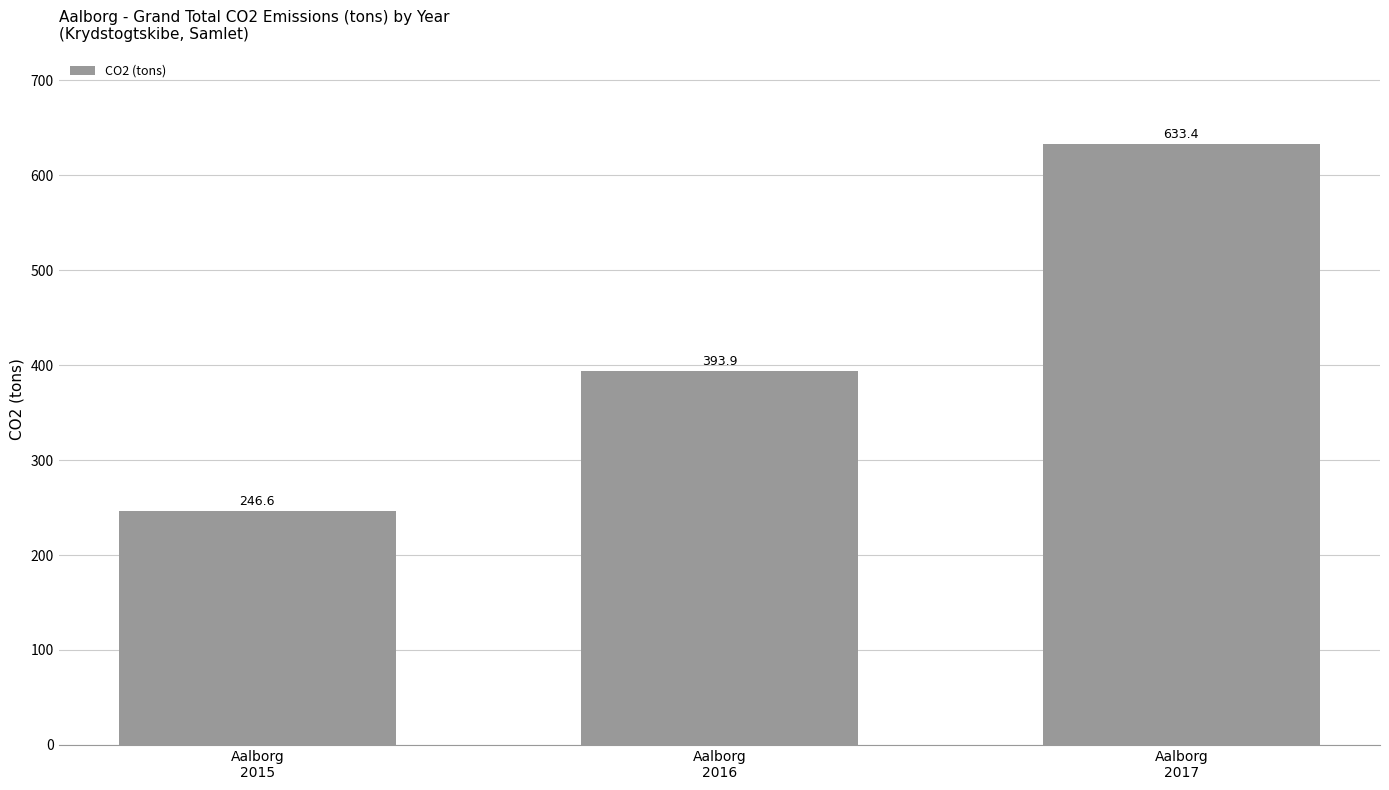

Is it true that the value at Aalborg
2015 is 104.6?

False